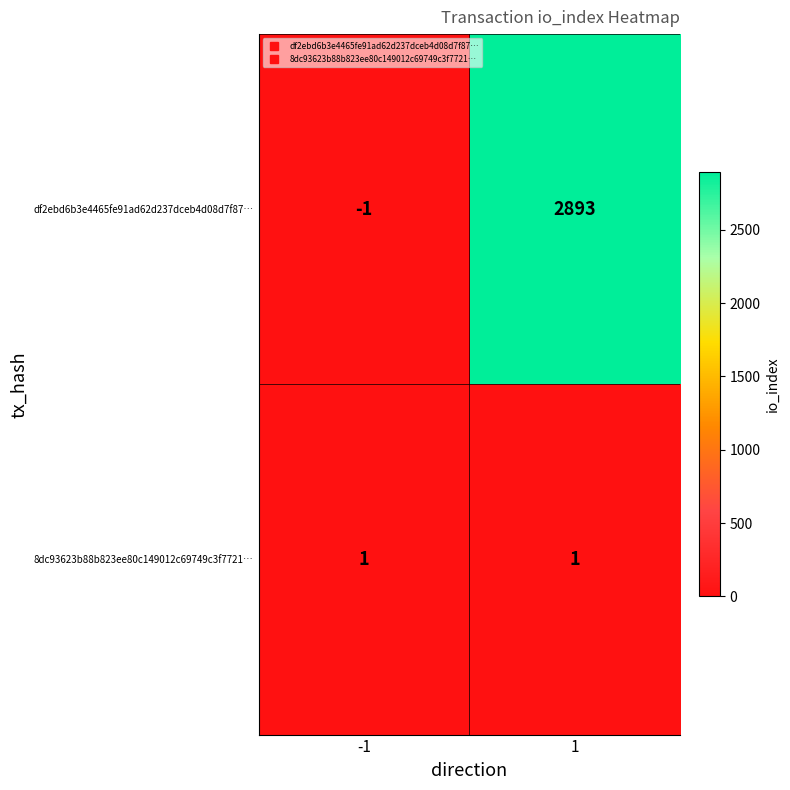

How many data points does each series have?

2